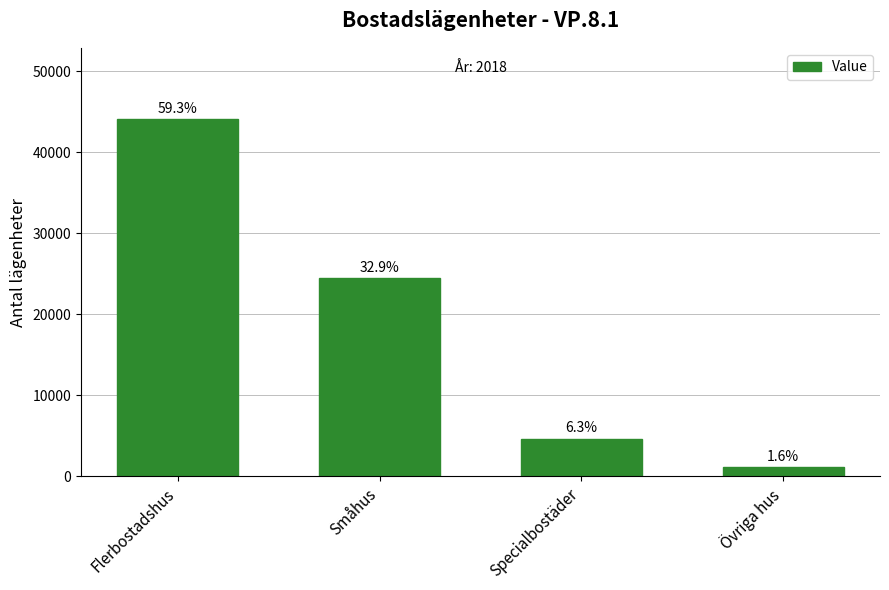

How many bars are there in total?

4